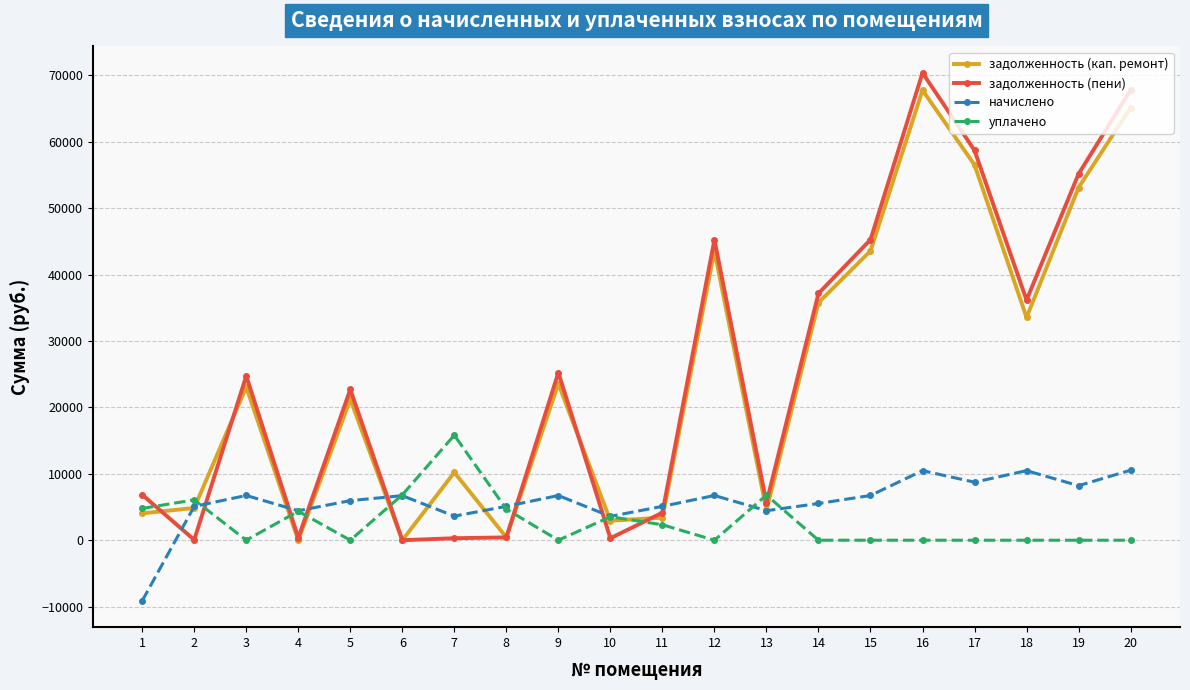

At which category is the sum across all series the highest?

16